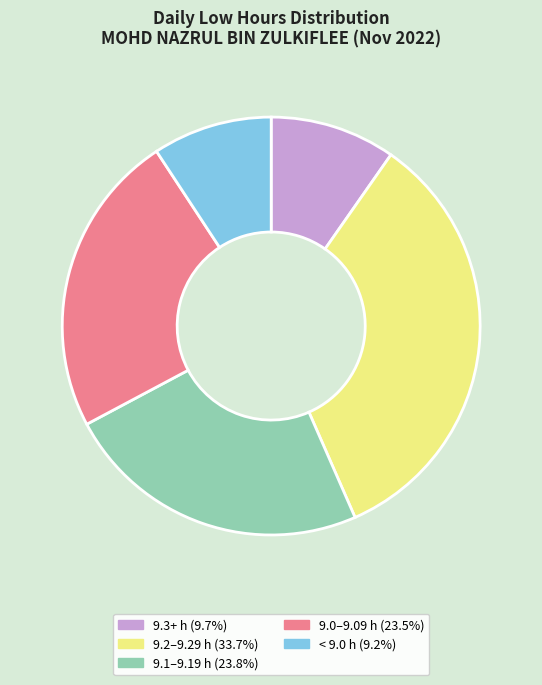

How many segments does this pie chart have?

5